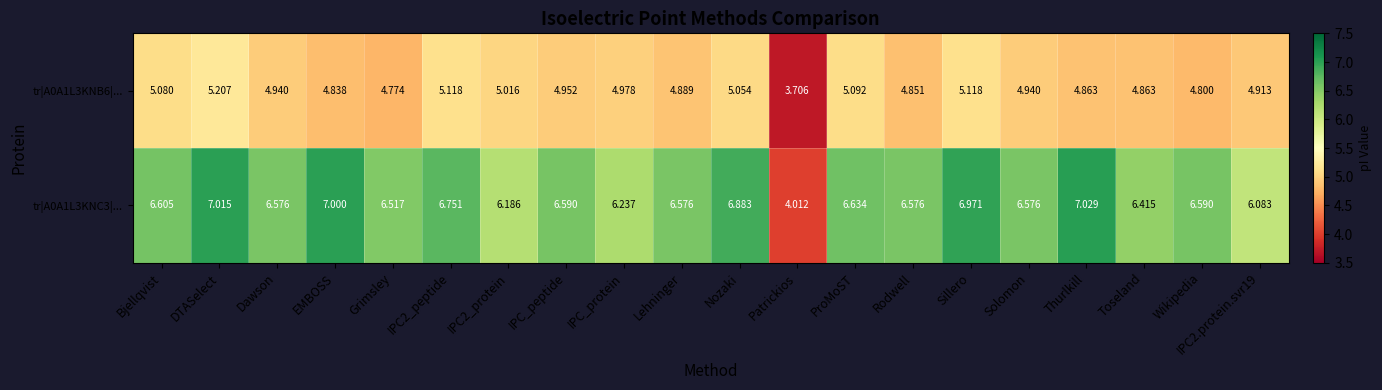

Where is tr|A0A1L3KNC3|... nearest to the value 5?

Patrickios